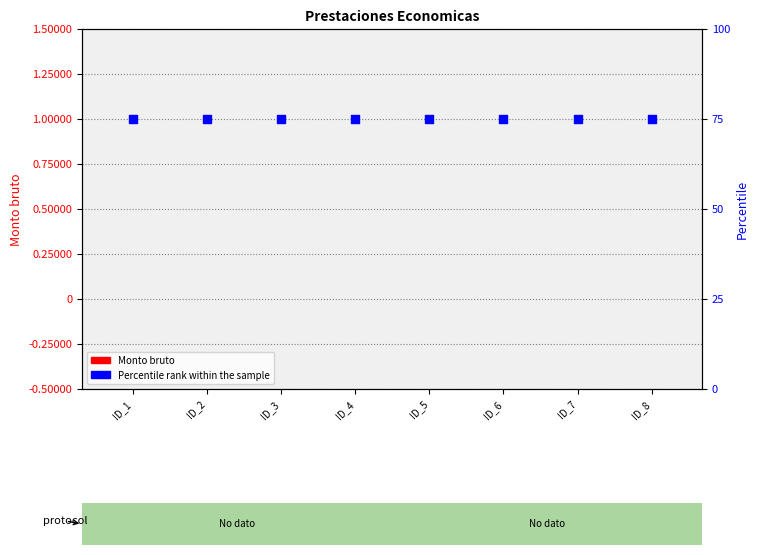

What are all the series names shown in the legend?

Monto bruto, Percentile rank within the sample